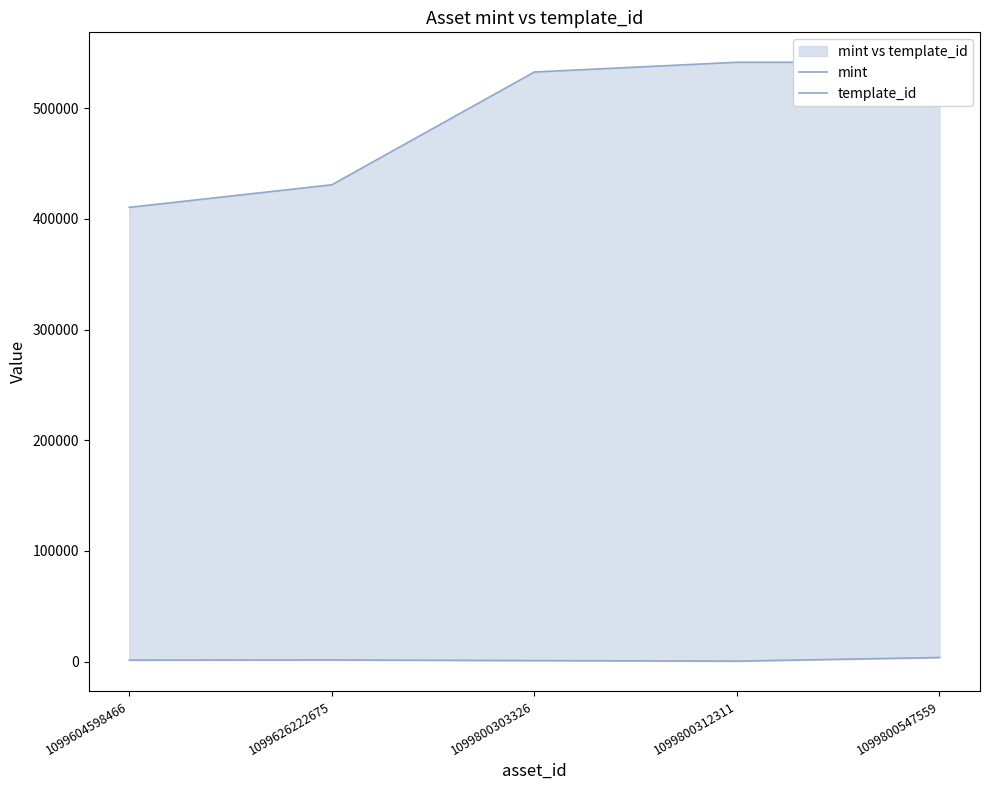

Reading left to right, extract all data points from this chart.

mint: 1099604598466=1269	1099626222675=1415	1099800303326=842	1099800312311=352	1099800547559=3608
template_id: 1099604598466=410375	1099626222675=430770	1099800303326=532675	1099800312311=541468	1099800547559=541468